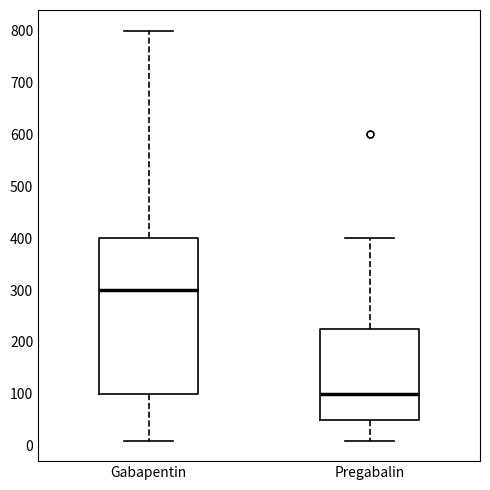

Where does the upper whisker of the box for Pregabalin end on the y-axis? The values are not printed on the chart, so give them approximately, as read against the axis.

400